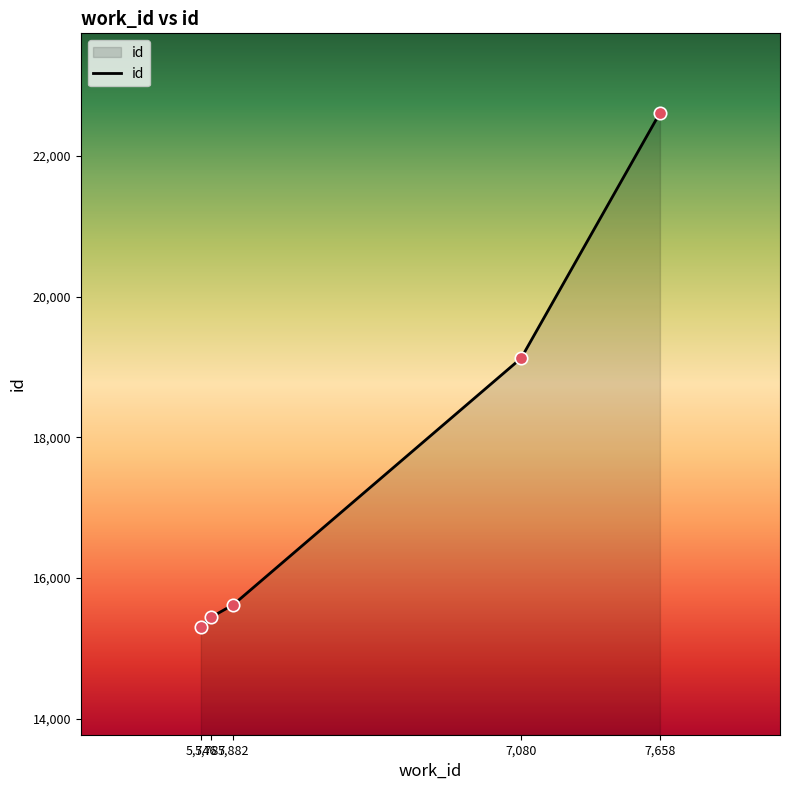

What is the ratio of the value at 5,882 to the value at 7,658?

0.7